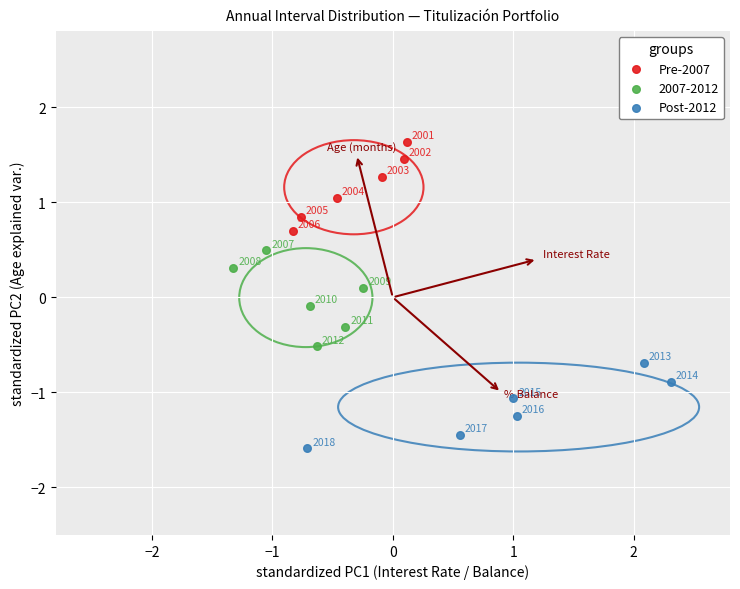

Which series has the widest spread of Y values?

2007-2012